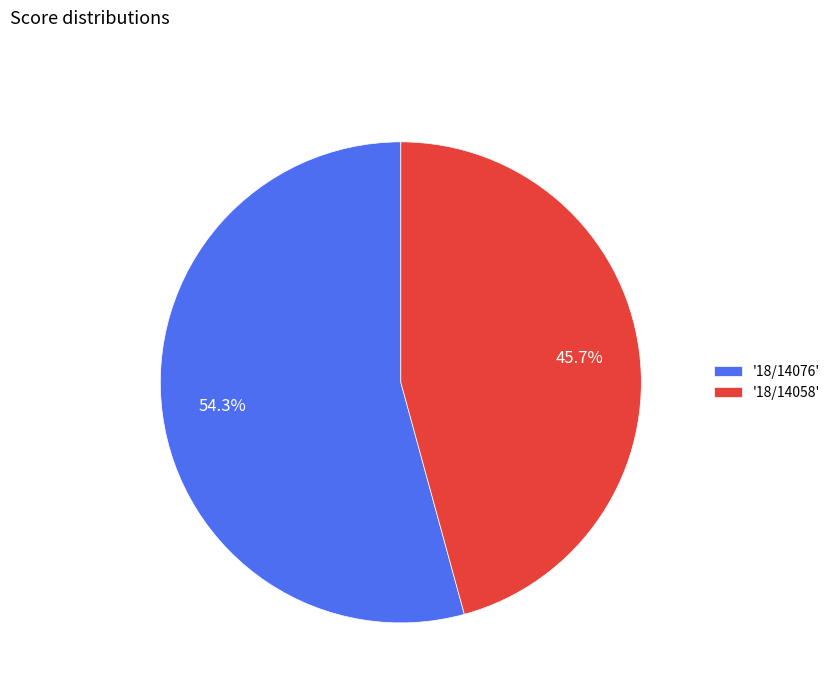

Which slice is the largest?

'18/14076'